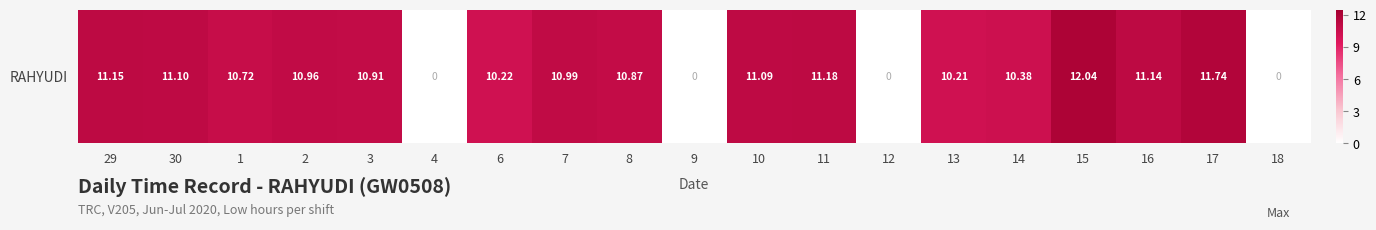

True or false: the data shows 10.9 at 8.

True